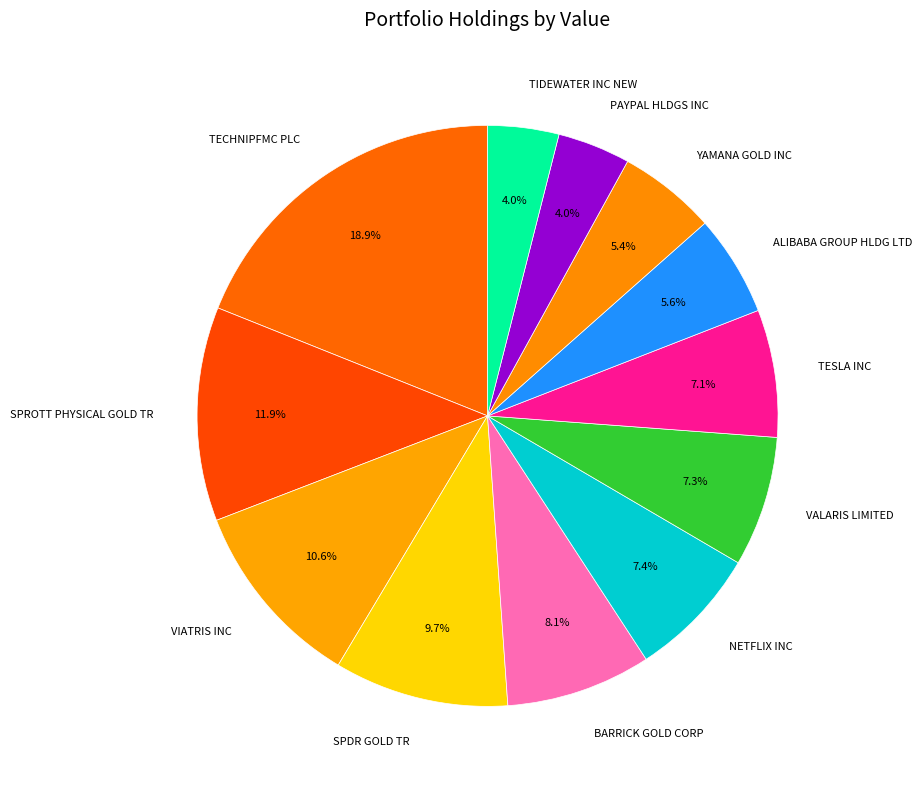

How many segments does this pie chart have?

12